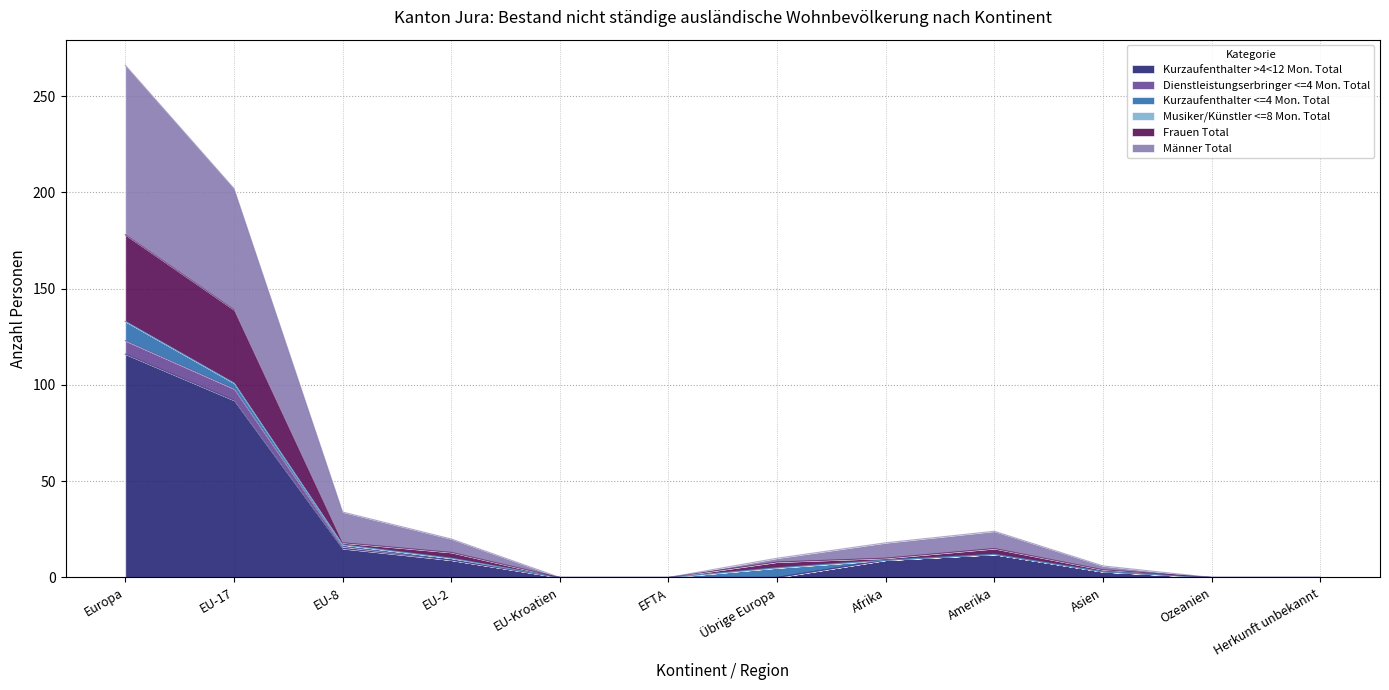

The value of Frauen Total at EU-17 is 33. True or false?

False